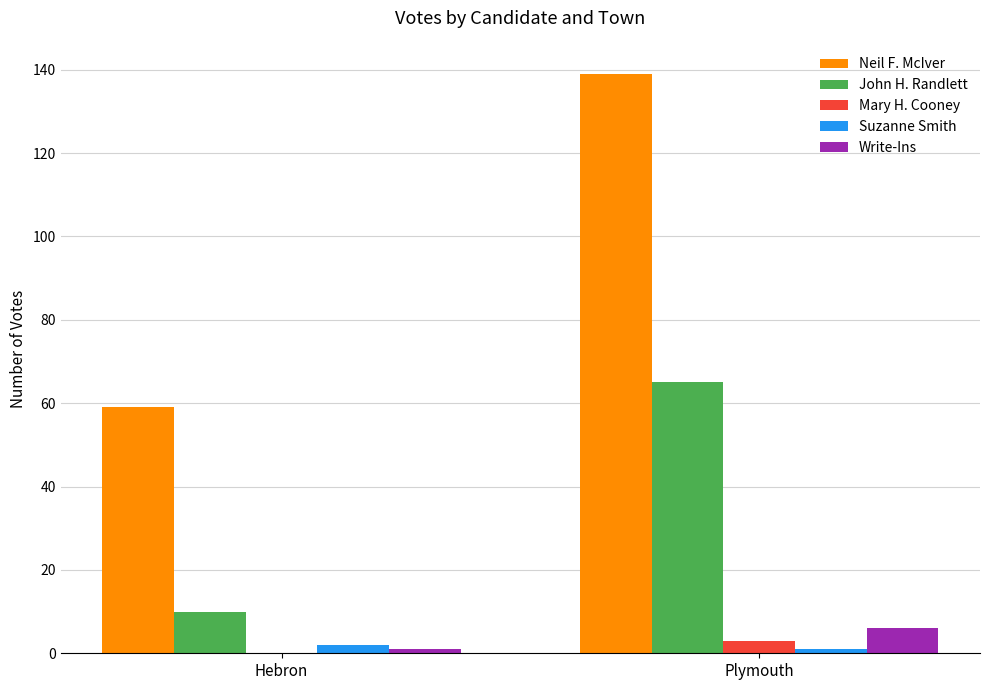

Is it true that Neil F. McIver equals 32 at Hebron?

False